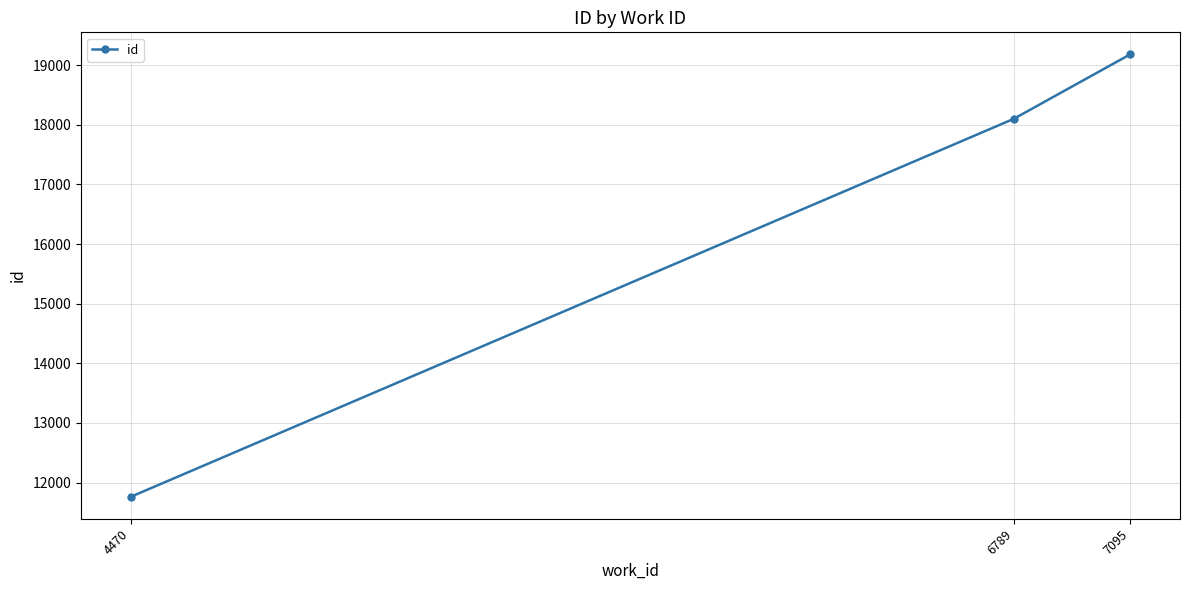

Between 6789 and 7095, which is larger?

7095